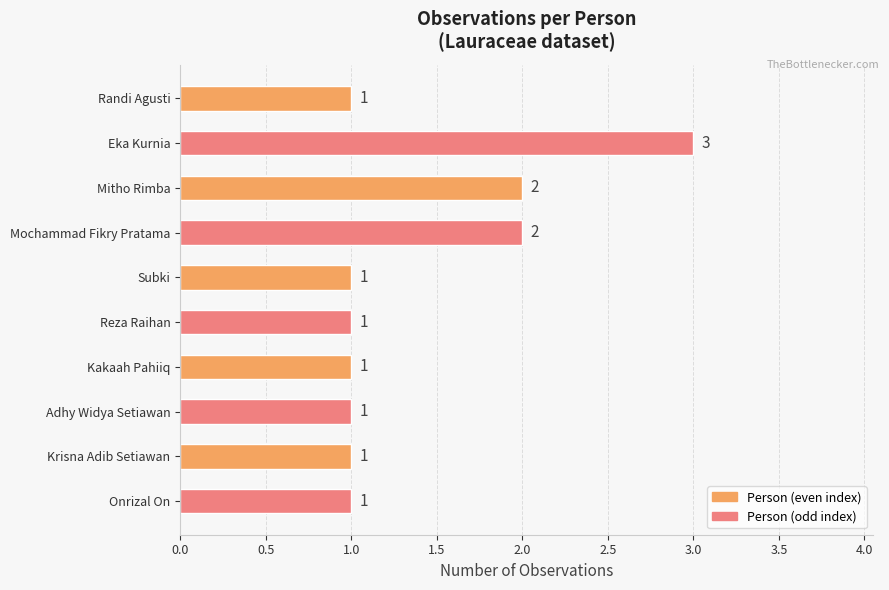

How many values are between 1 and 2?

9